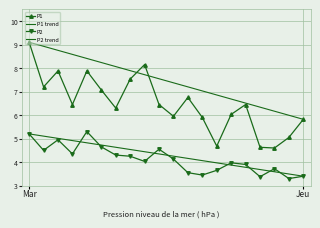

List the series in order of their peak value, lowest first.

P2 trend, P2, P1, P1 trend